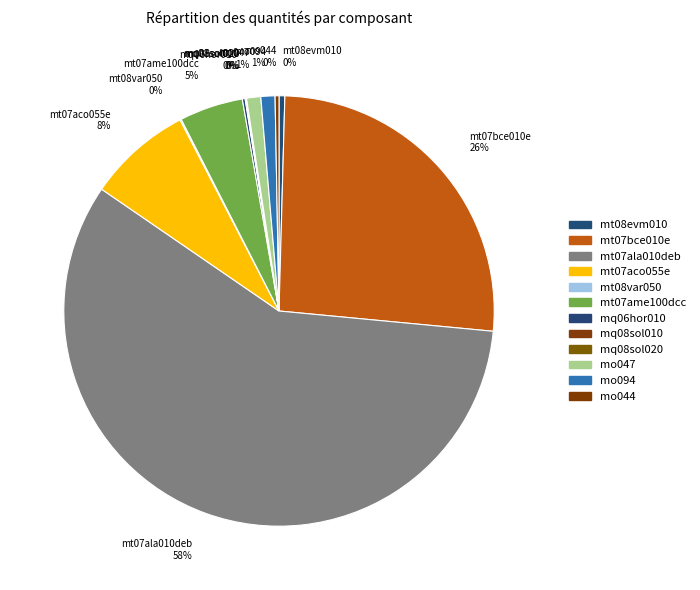

Which has a higher value, mt07bce010e 26% or mt07ame100dcc 5%?

mt07bce010e 26%